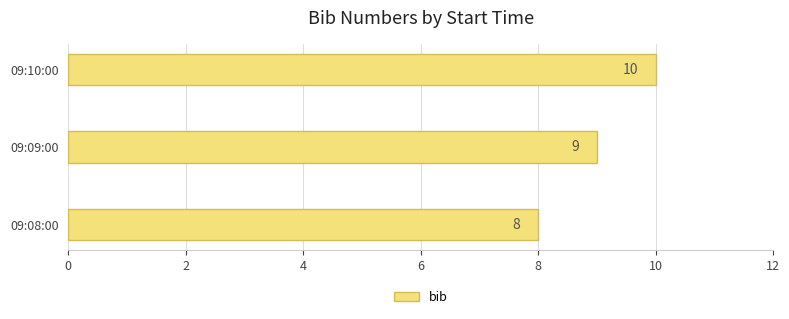

List the labels in order of value, largest first.

09:10:00, 09:09:00, 09:08:00